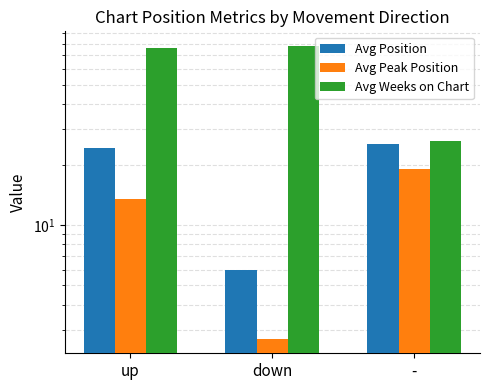

How many values in the Avg Position series exceed 24?

2